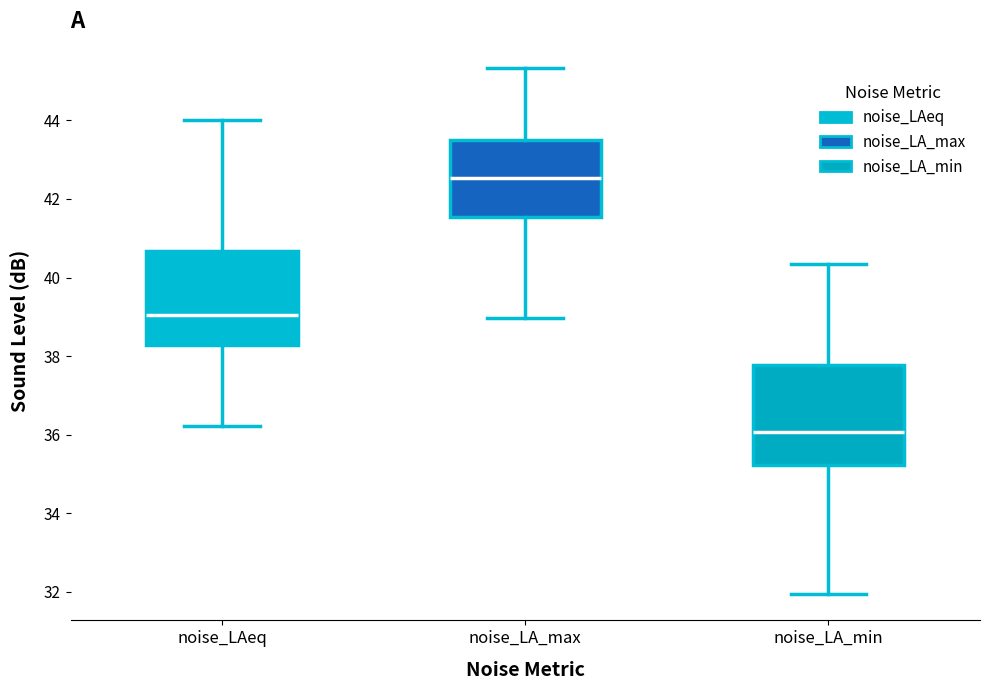

Which box's median line is the lowest?

noise_LA_min